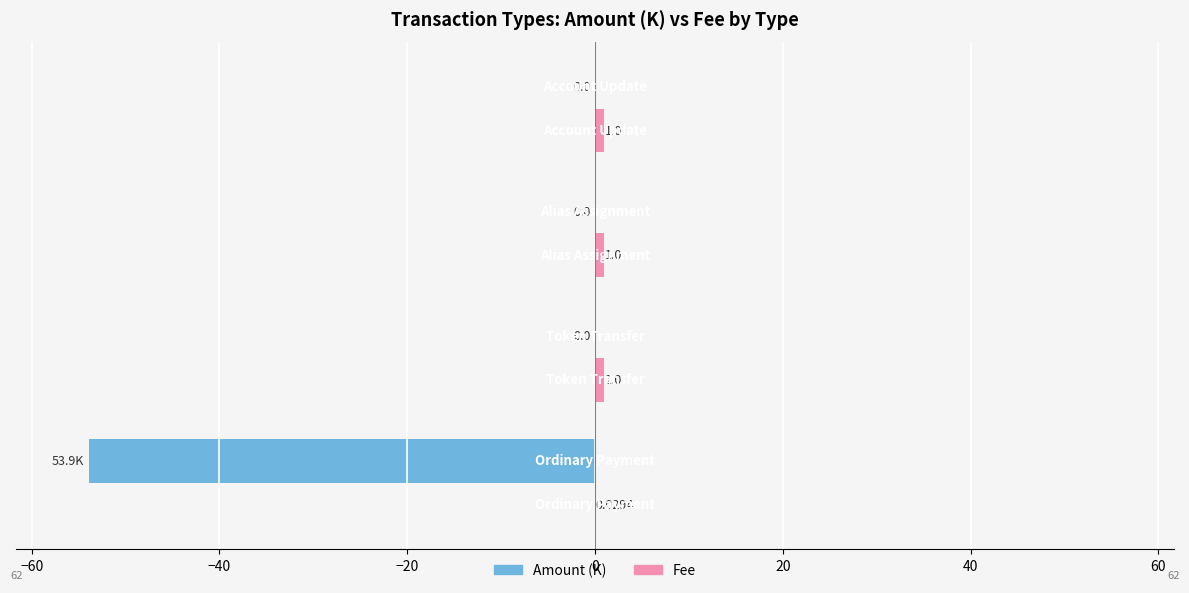

How many data points does each series have?

4